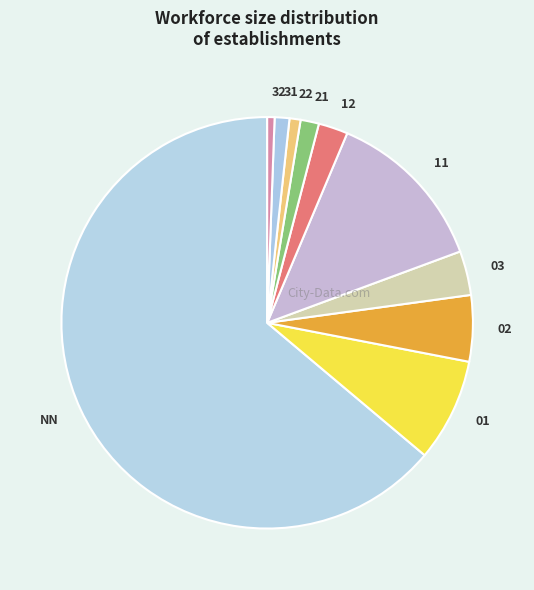

Is there any slice that represents more than half of the pie?

Yes